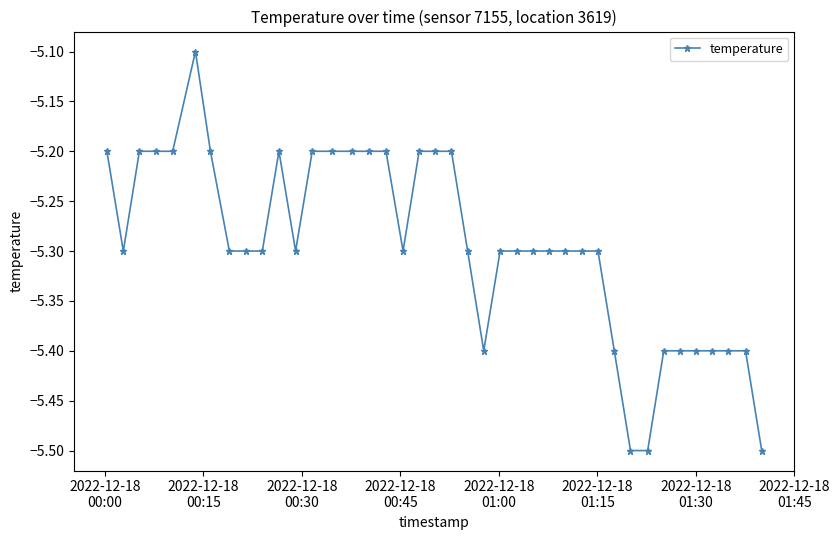

What is the difference between the second highest and second lowest values?

0.3